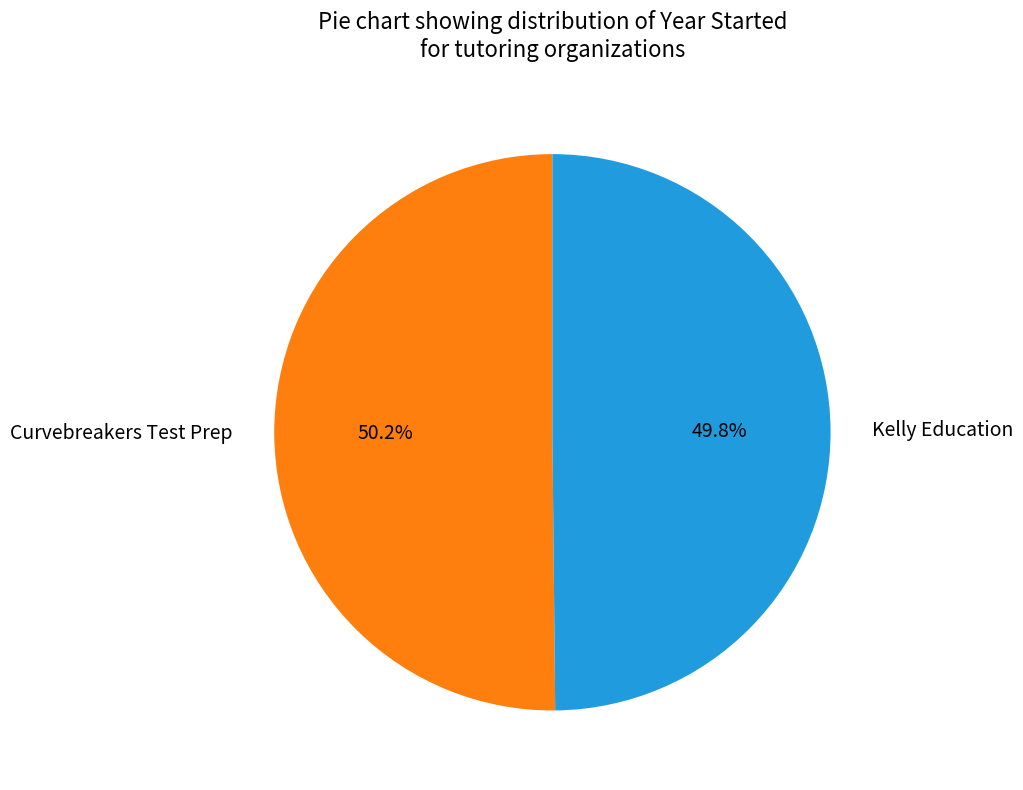

Approximately how many times larger is the value at Curvebreakers Test Prep compared to Kelly Education?

1.0